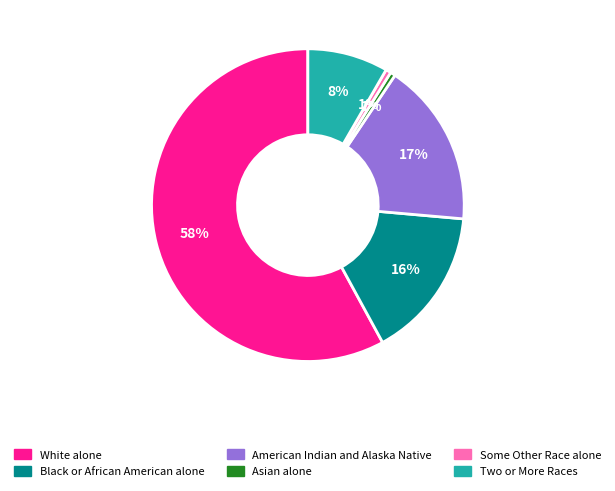

Combined, do White alone and Some Other Race alone account for over 50%?

Yes